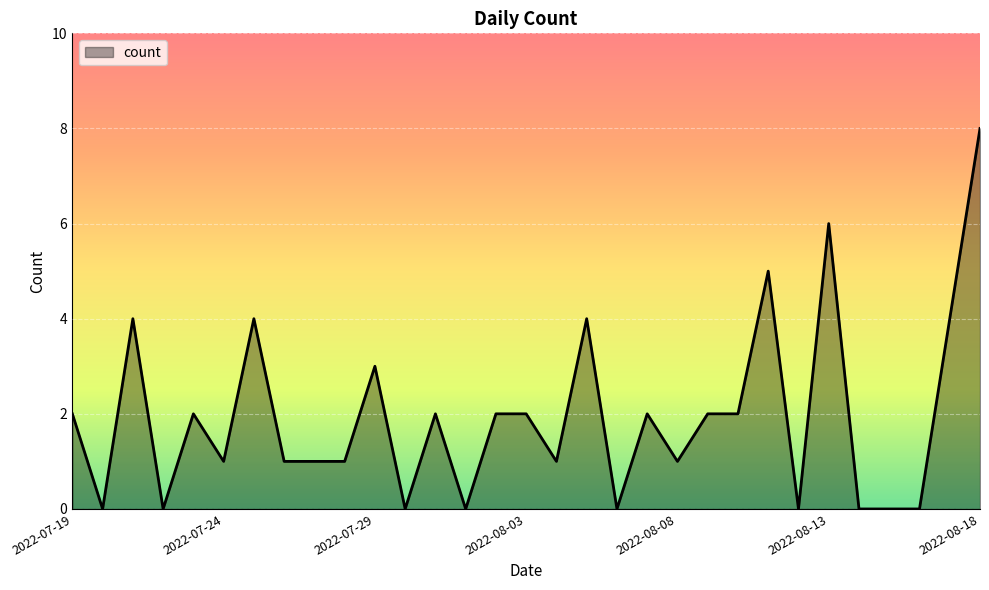

What is the maximum value shown in the chart?

8